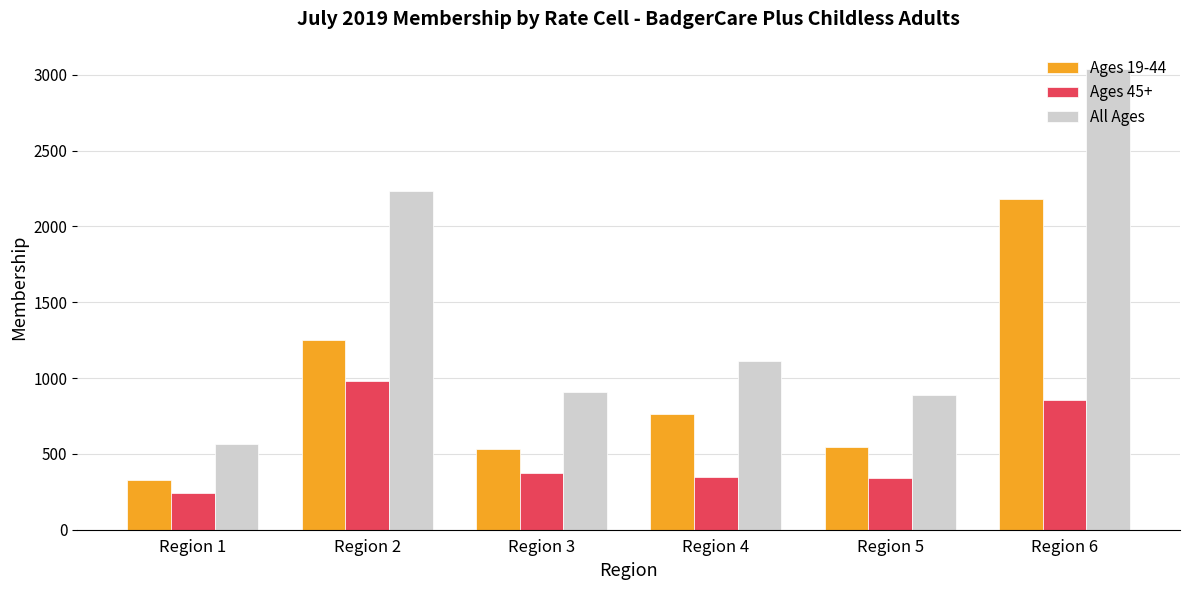

Which series has the largest total across all categories?

All Ages